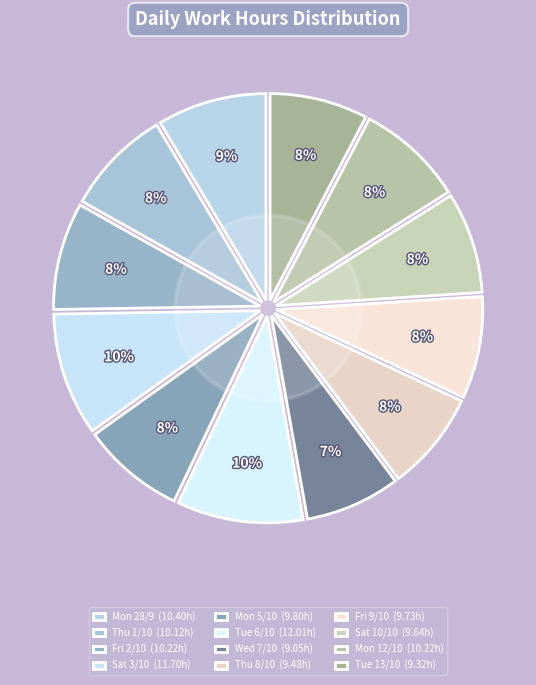

Combined, what portion of the pie is Fri 2/10 and Thu 1/10?

16.7%